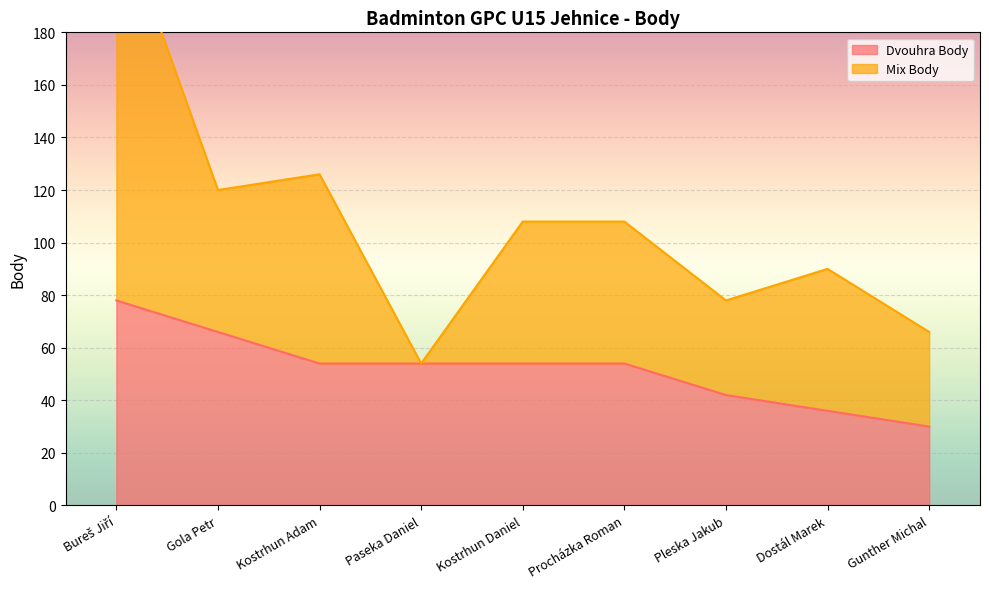

Approximately how many times larger is the value at Gola Petr compared to Paseka Daniel?

1.2